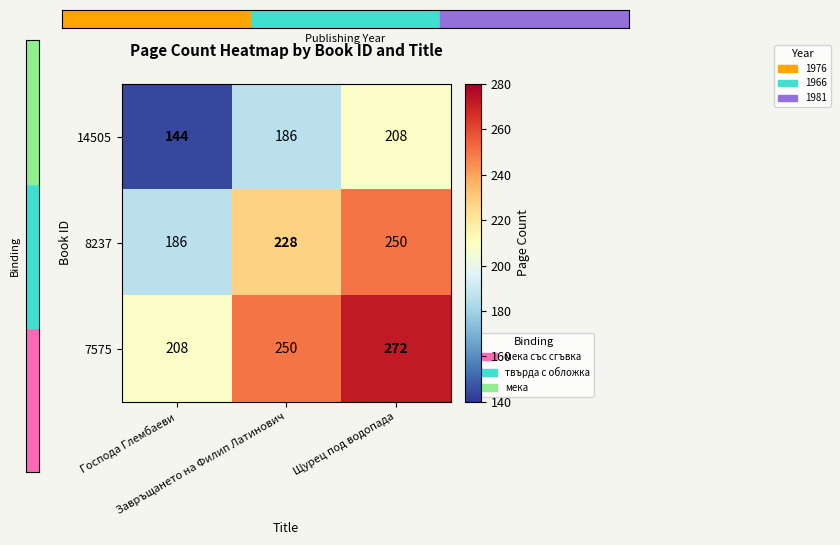

What is the average value of the 8237 series?

221